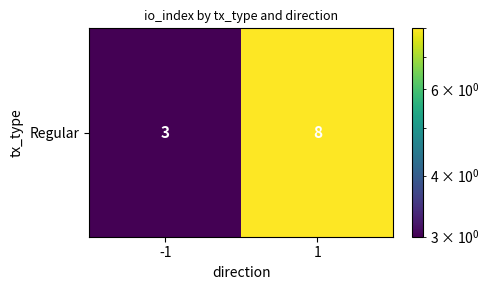

What is the average value?

6